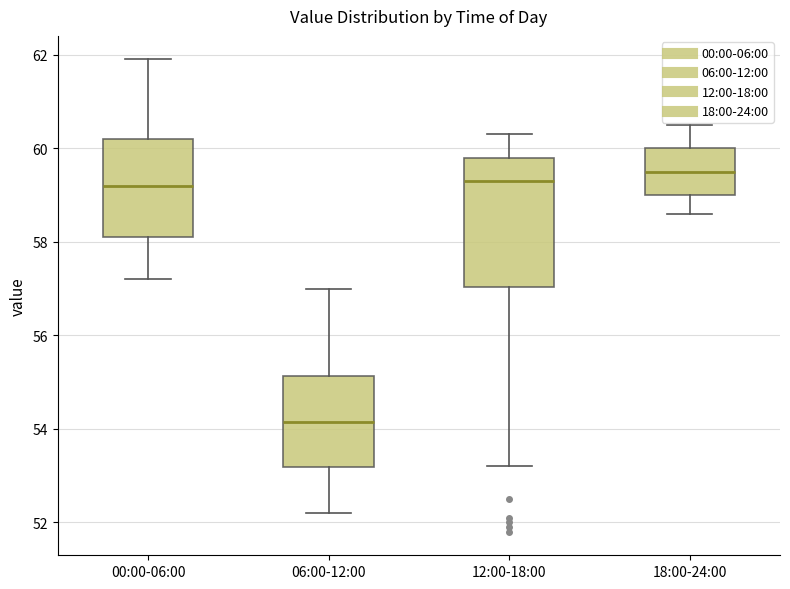

Reading left to right, transcribe this box plot: for each box, give where its median line is, the range the box spans, and where its two whiskers end, as read against the y-axis. The values are not printed on the chart, so give them approximately, as read against the axis.

00:00-06:00: median 59.2, box 58.2 to 60.2, whiskers 57.2 to 62.0
06:00-12:00: median 54.2, box 53.2 to 55.2, whiskers 52.2 to 57.0
12:00-18:00: median 59.4, box 57.0 to 59.8, whiskers 53.2 to 60.4
18:00-24:00: median 59.6, box 59.0 to 60.0, whiskers 58.6 to 60.6